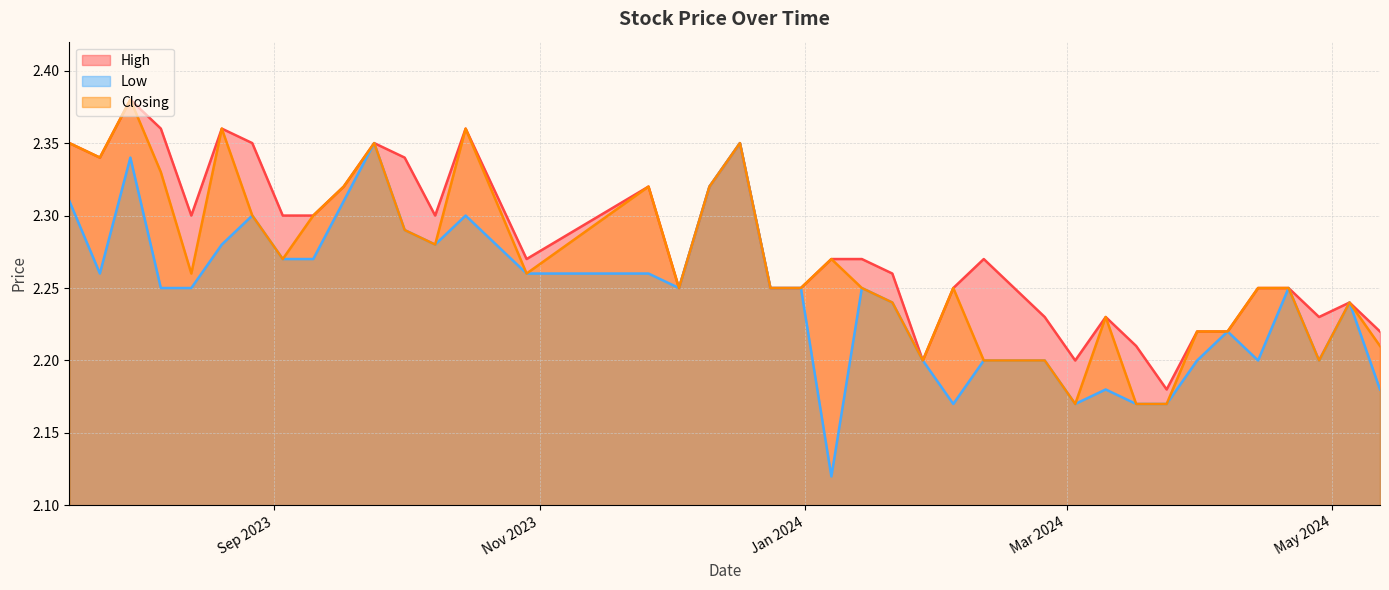

Rank the series by their average value, from highest to lowest.

High, Closing, Low